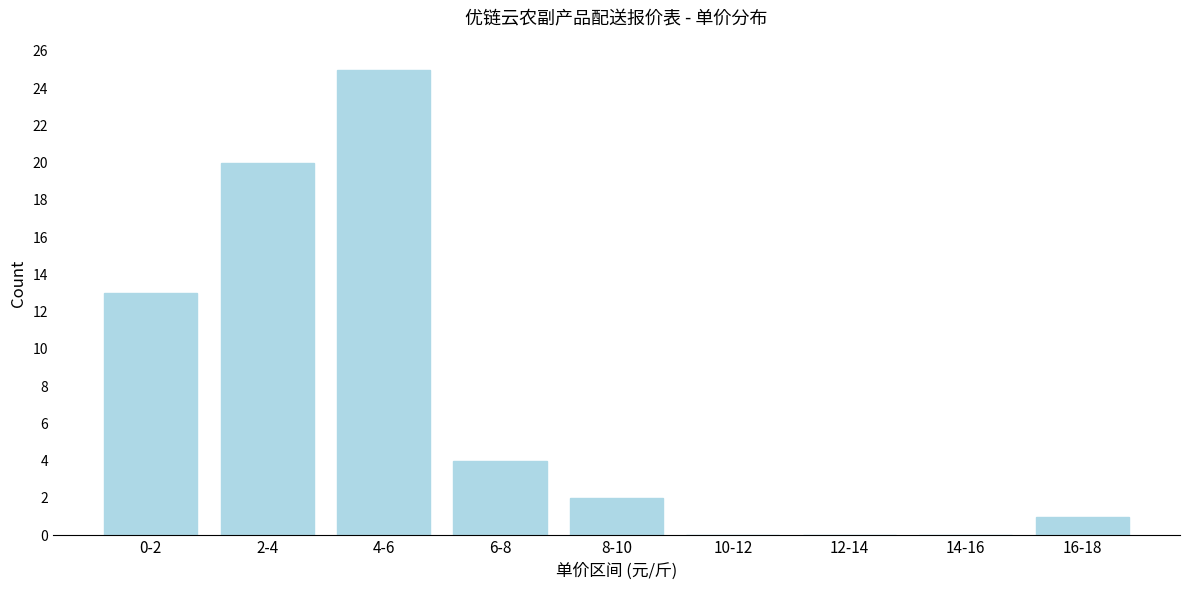

Reading left to right, what are all the values shown in this chart?

0-2=13	2-4=20	4-6=25	6-8=4	8-10=2	10-12=0	12-14=0	14-16=0	16-18=1